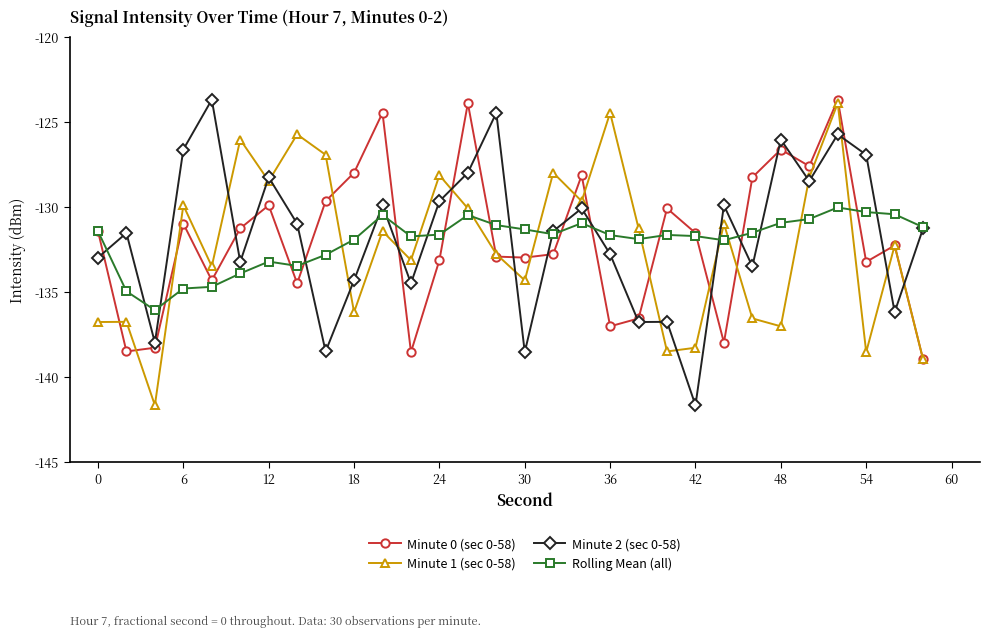

What is the value of the Minute 1 (sec 0-58) point at the 22nd from the left?

-138.3